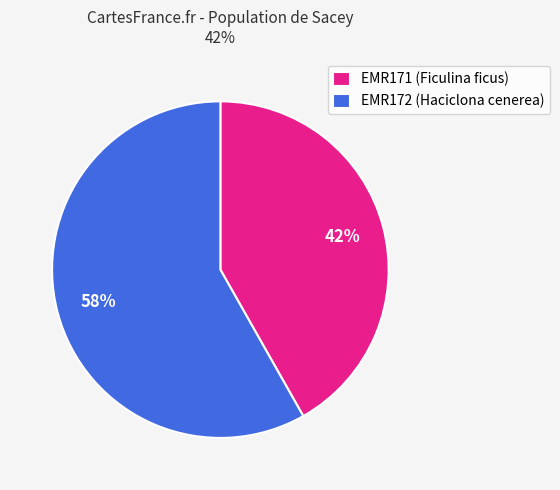

To the nearest percent, what portion does EMR172 represent?

58%